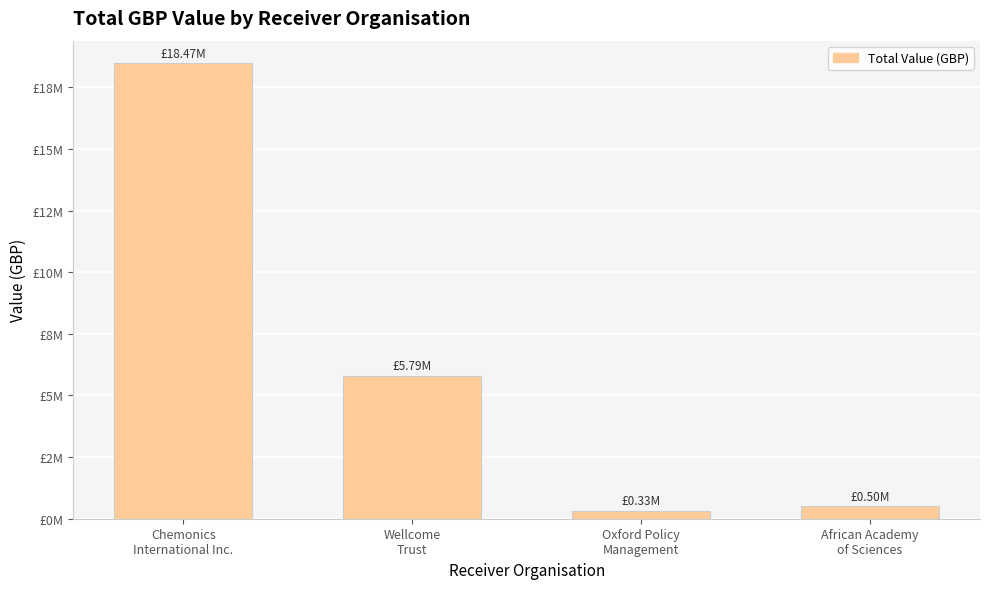

Does the chart contain any negative values?

No